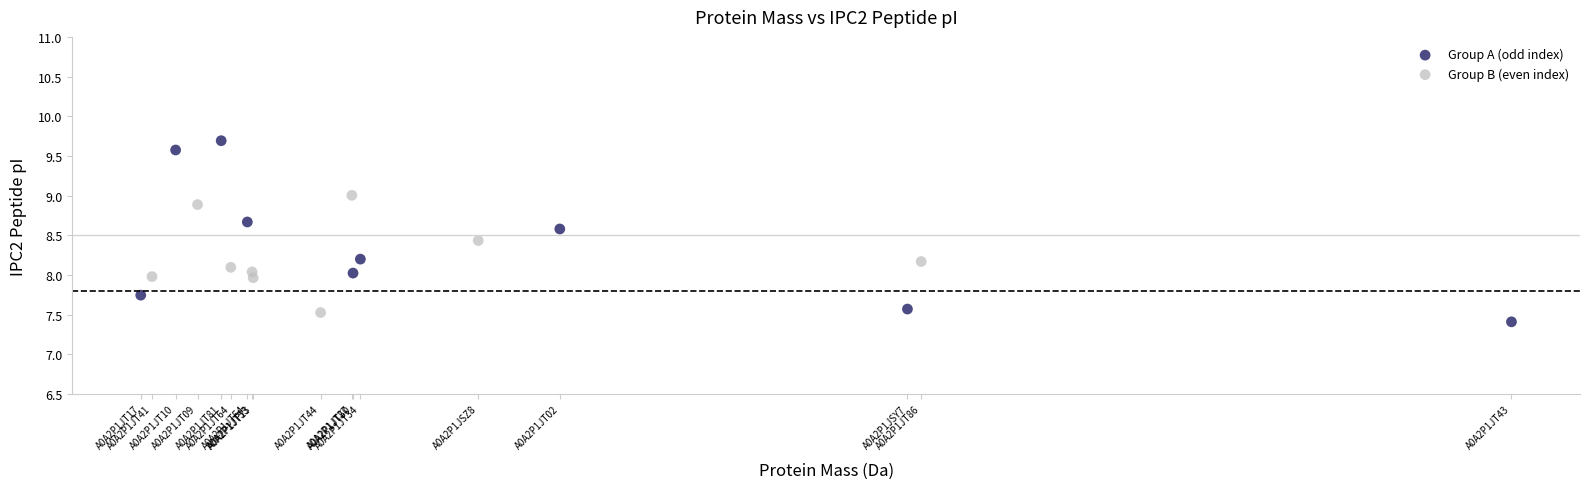

Which series reaches the maximum Y coordinate?

Group A (odd index)